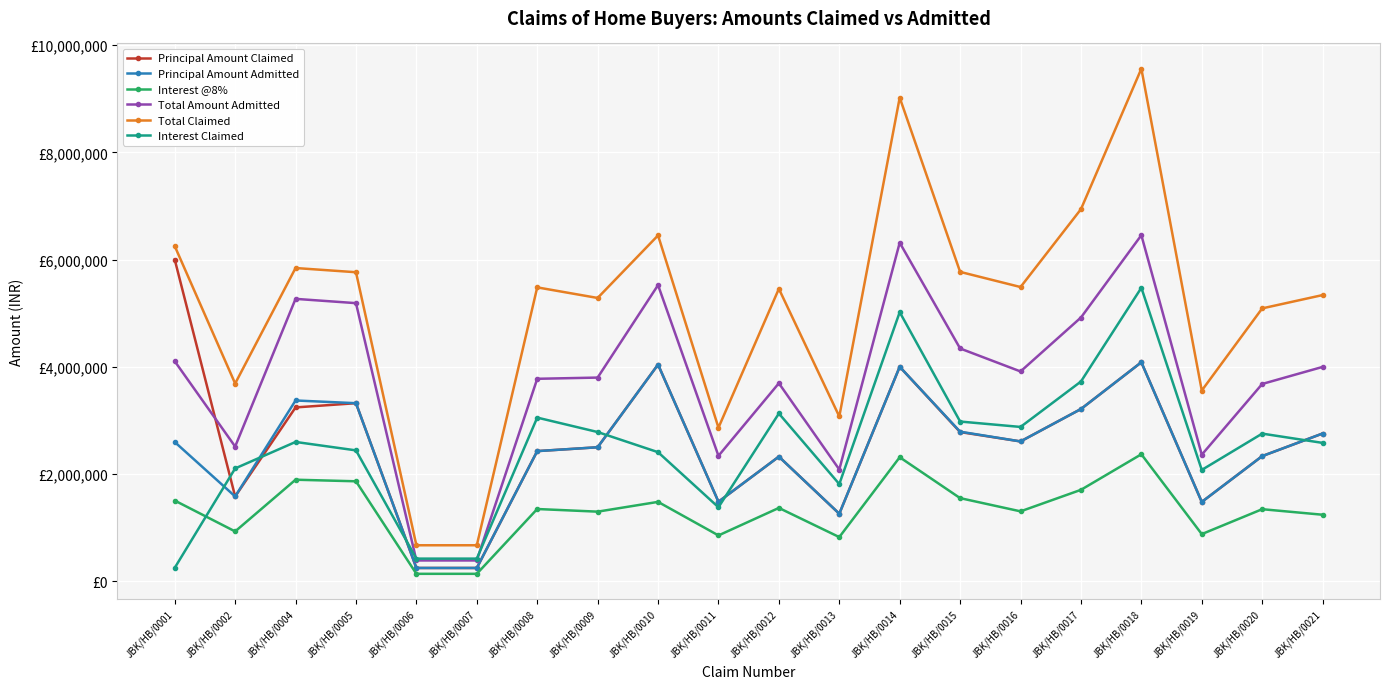

True or false: Principal Amount Claimed has a value of 3213437 at JBK/HB/0017.

True